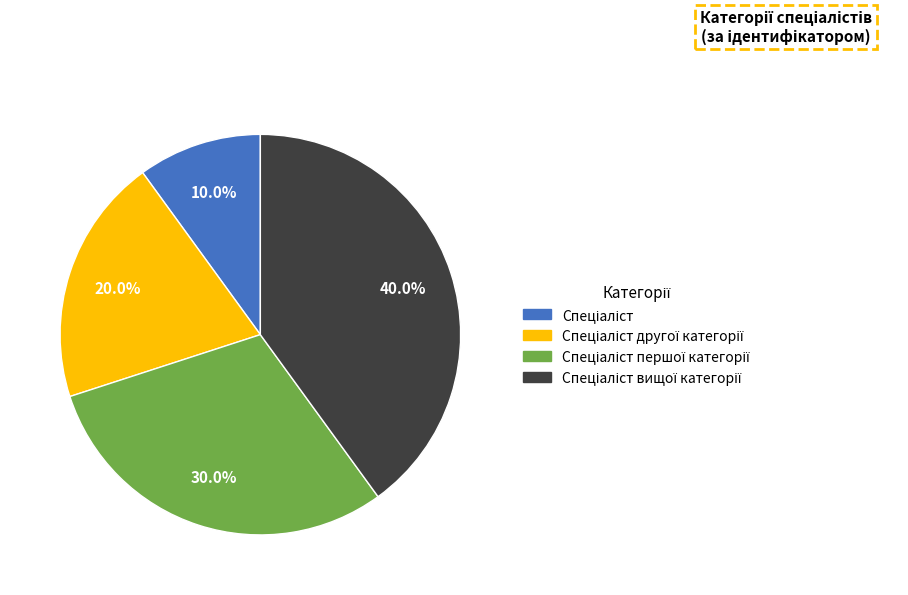

Is there a majority slice in this chart?

No